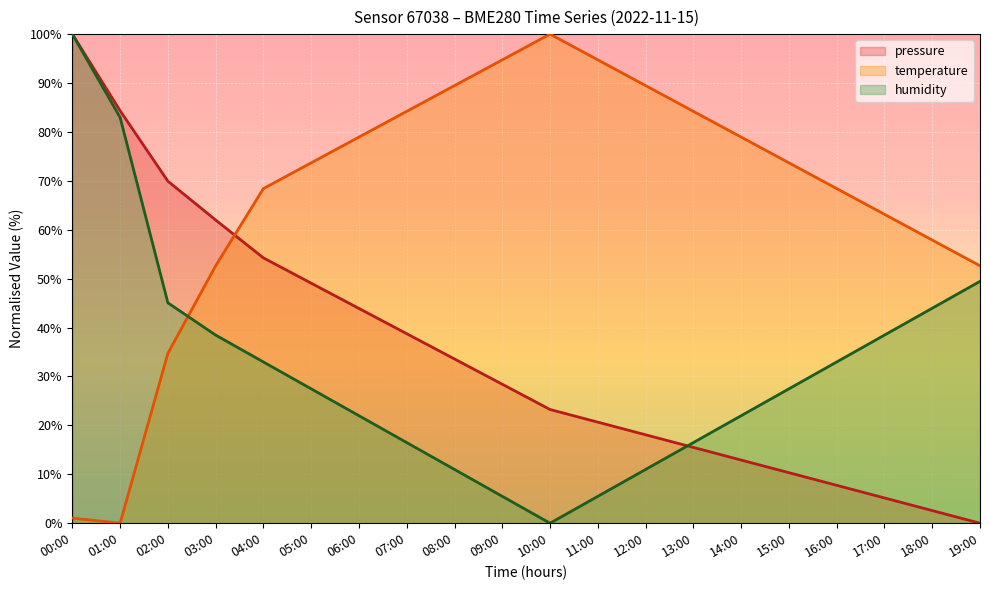

What is the difference between the pressure values at 10:00 and 17:00?

18.1